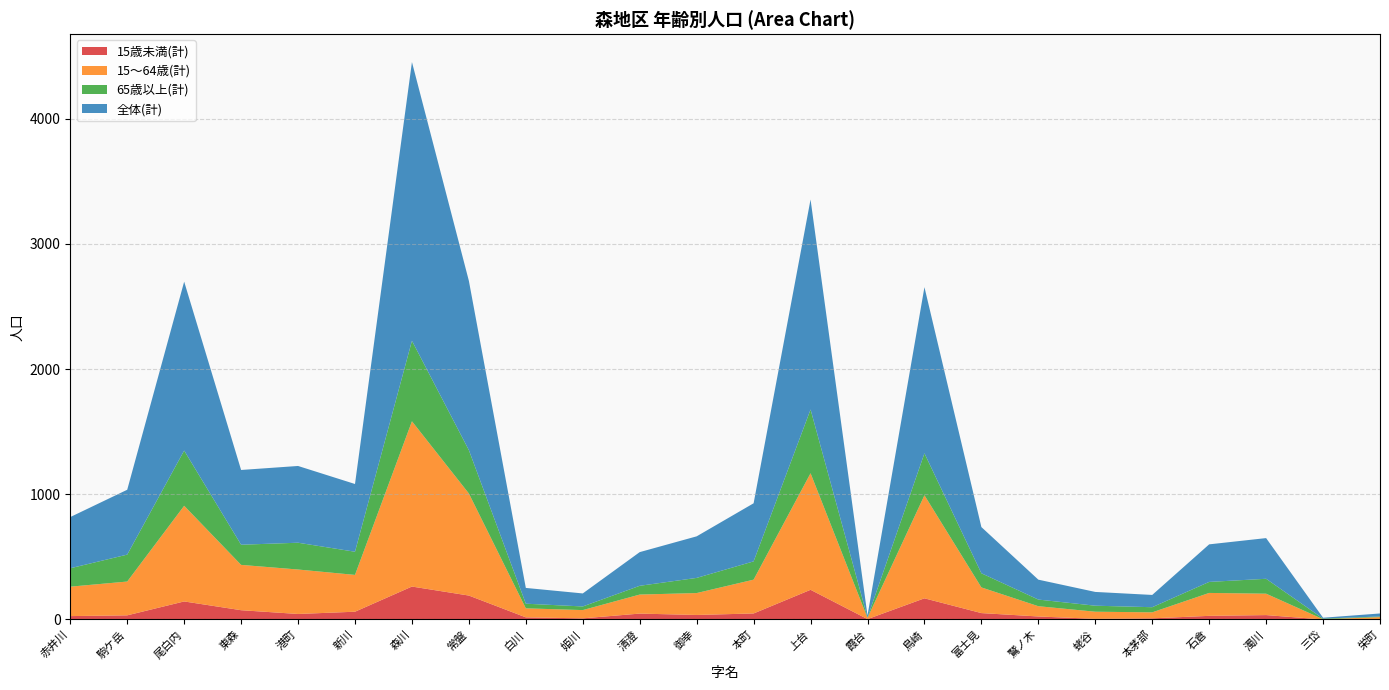

Reading left to right, what are all the values shown in this chart?

15歳未満(計): 27	33	144	74	44	62	263	191	17	9	47	36	48	237	3	169	51	24	5	9	29	35	0	4
15～64歳(計): 235	270	764	362	355	294	1320	815	72	66	152	175	270	931	10	823	205	82	57	48	183	171	2	15
65歳以上(計): 147	215	441	161	214	185	643	346	37	29	70	121	146	509	3	335	113	53	48	41	88	119	5	5
全体(計): 409	518	1349	597	613	541	2226	1352	126	104	269	332	464	1677	16	1327	369	159	110	98	300	325	7	24